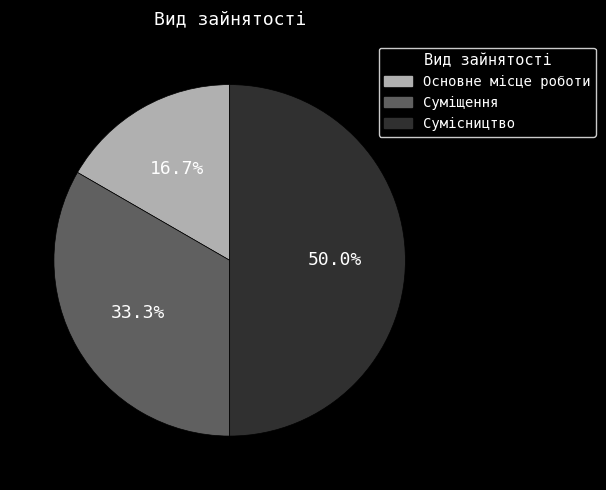

To the nearest percent, what is the difference between the Суміщення and Сумісництво slice percentages?

17%